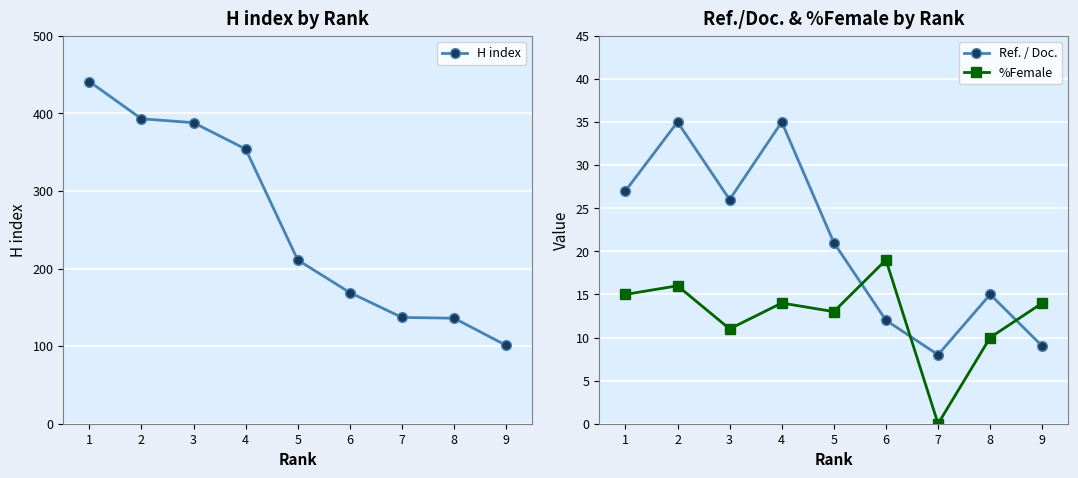

How many times do Ref. / Doc. and %Female cross each other?

3